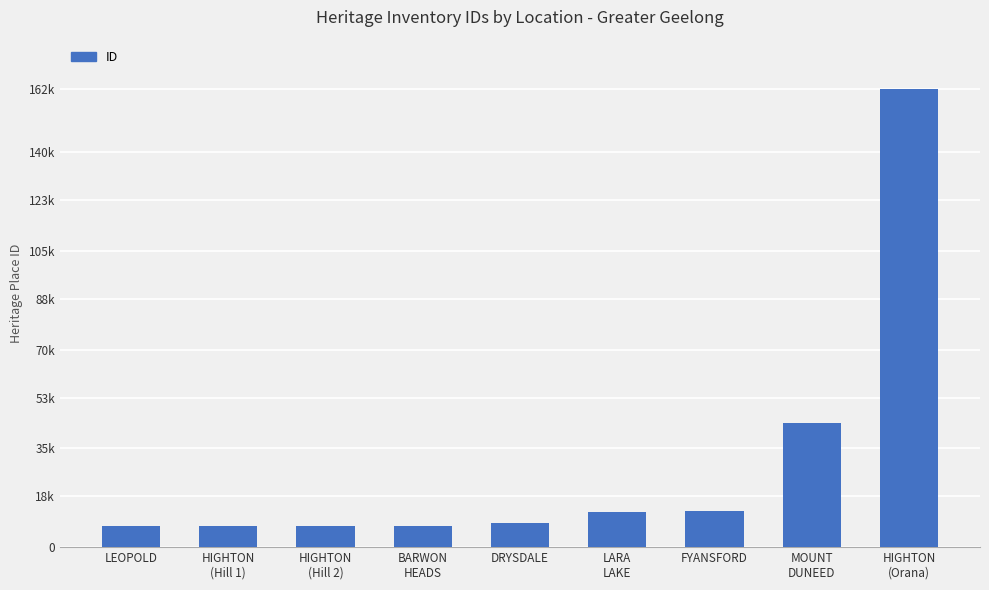

Are the bars horizontal?

No